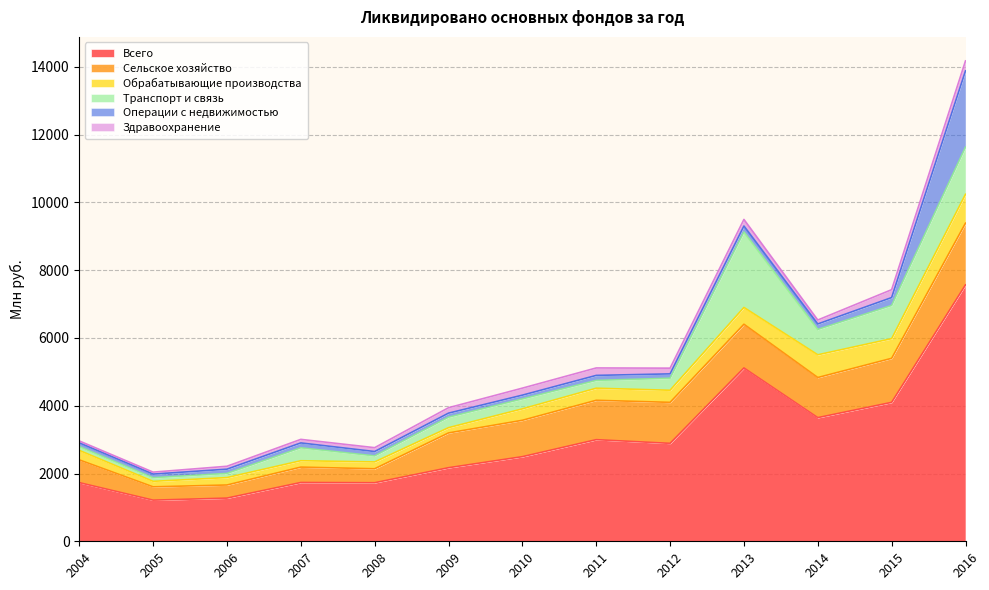

At which label does Всего reach its minimum?

2005